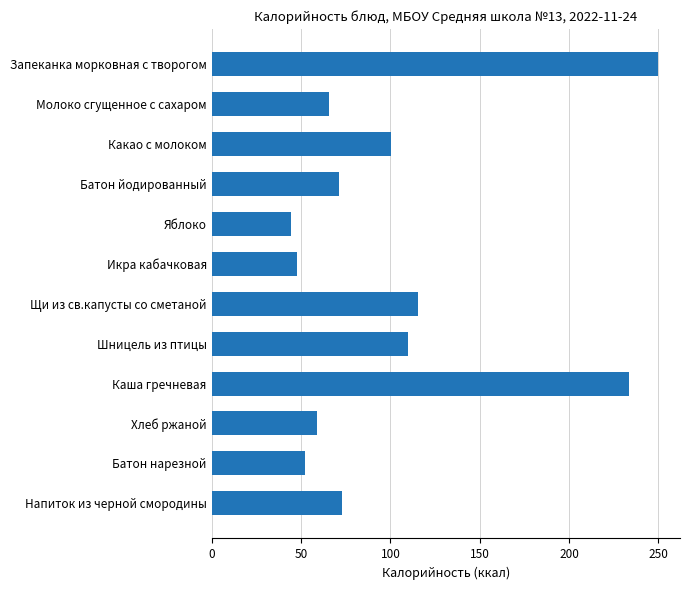

What is the approximate value at Молоко сгущенное с сахаром?

65.5